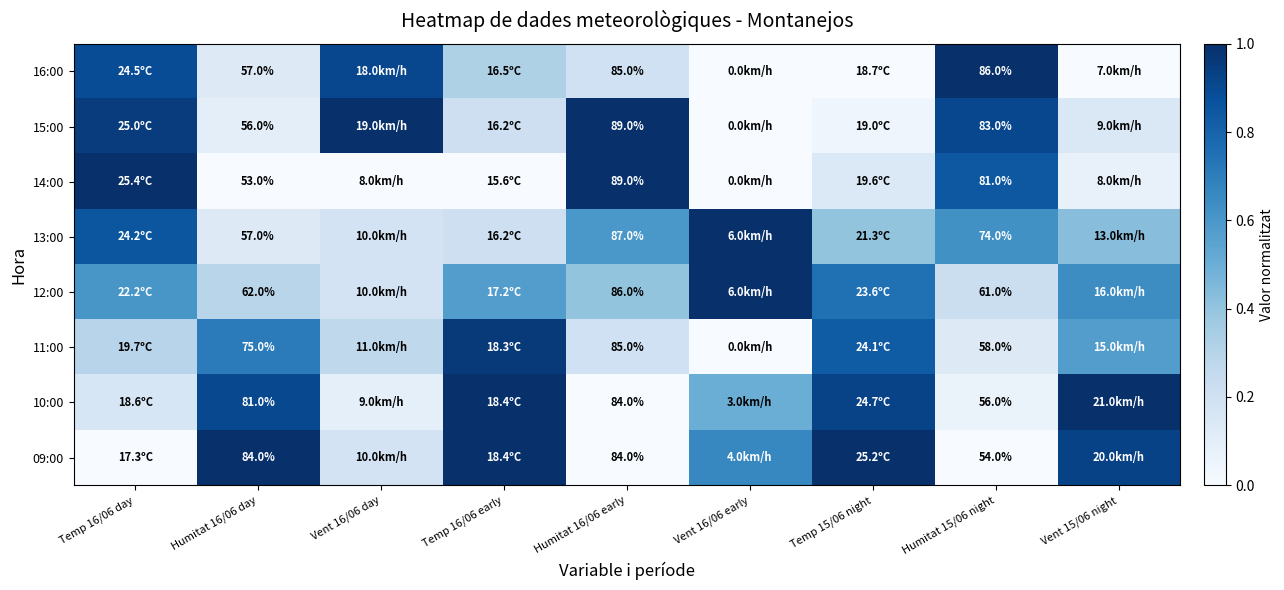

Is the value of 11:00 at Humitat 16/06 day greater than the value of 13:00 at Humitat 16/06 early?

No